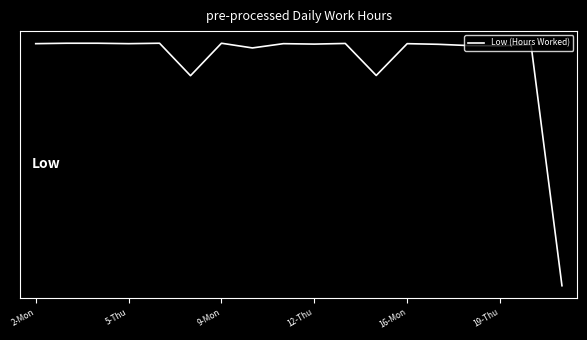

Does the chart have visible grid lines?

No